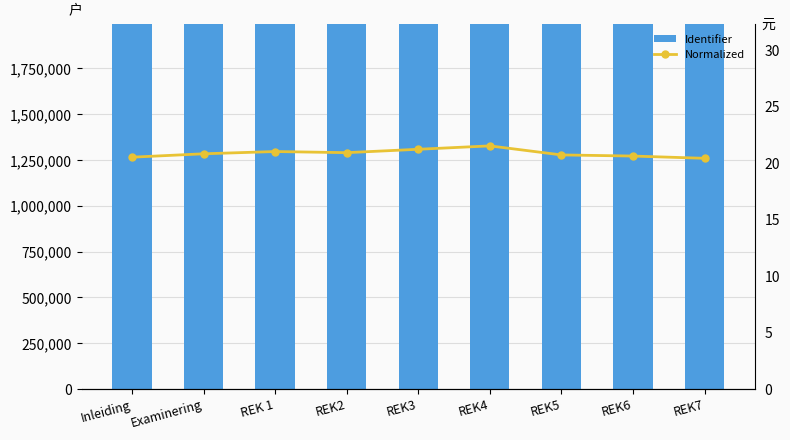

The value of Normalized at REK 1 is 11.5. True or false?

False